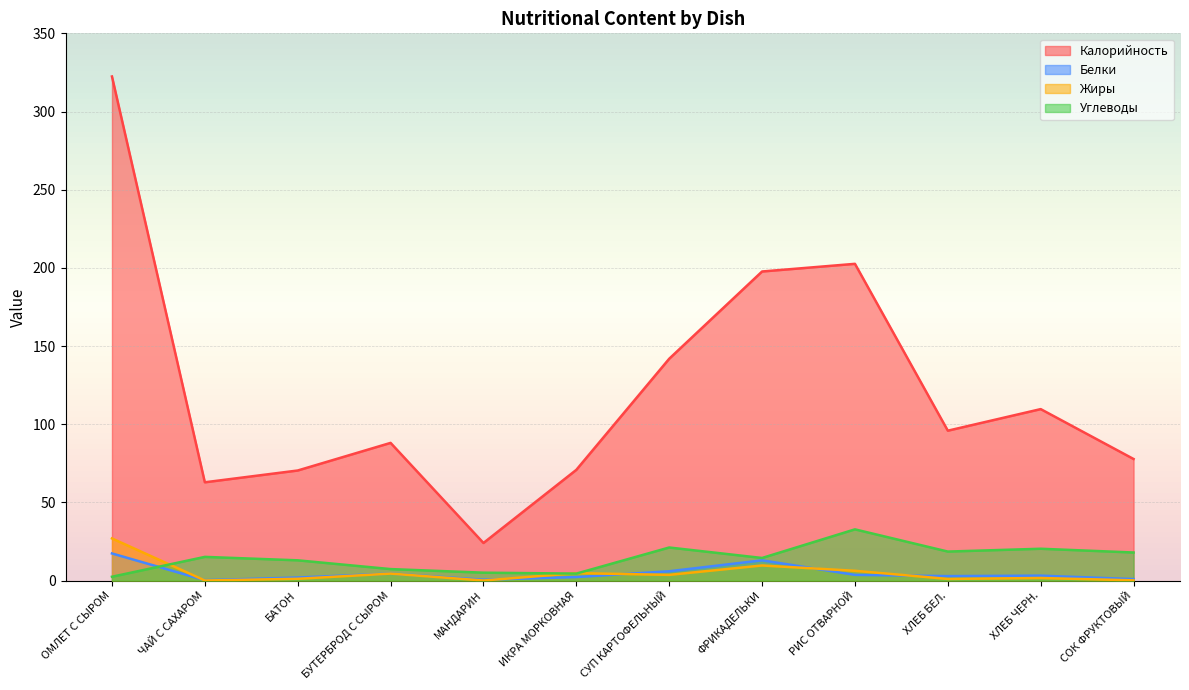

Which category has the lowest value in the Углеводы series?

ОМЛЕТ С СЫРОМ